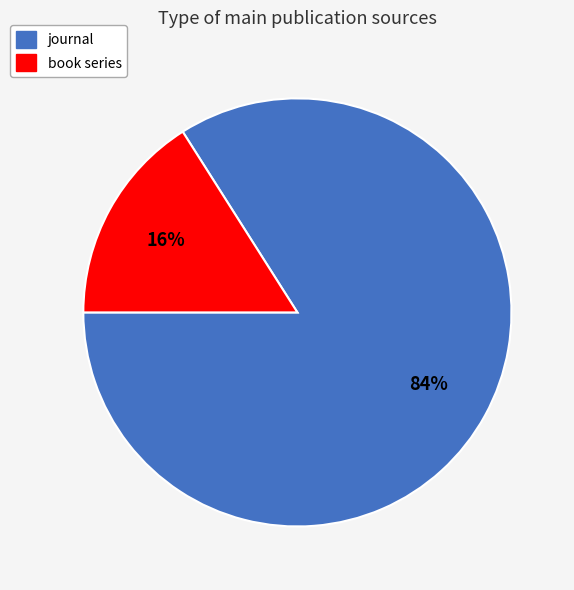

Which has a higher value, journal or book series?

journal